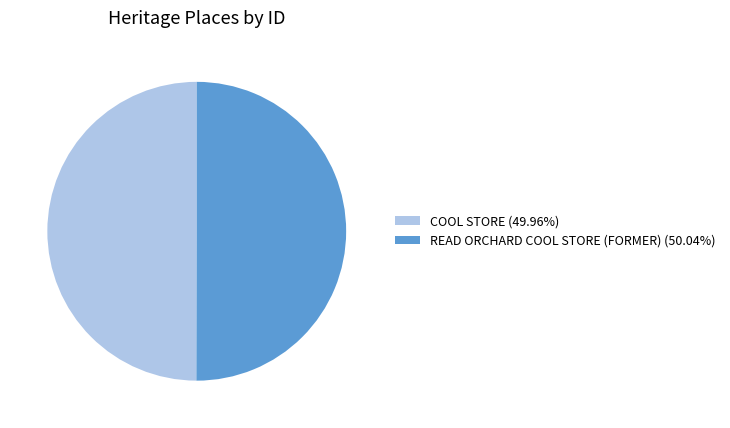

True or false: COOL STORE accounts for 50% of the total.

True